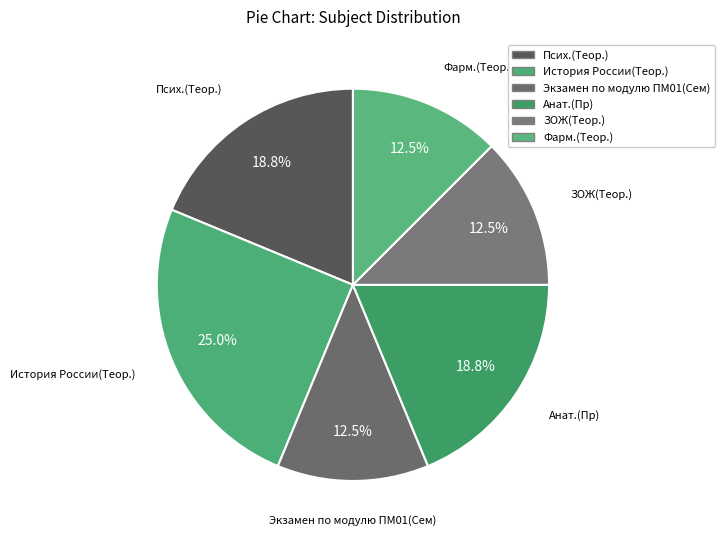

How many slices are in this pie chart?

6